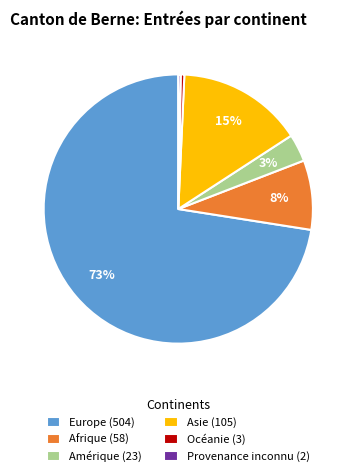

Does Europe represent more than half of the total?

Yes